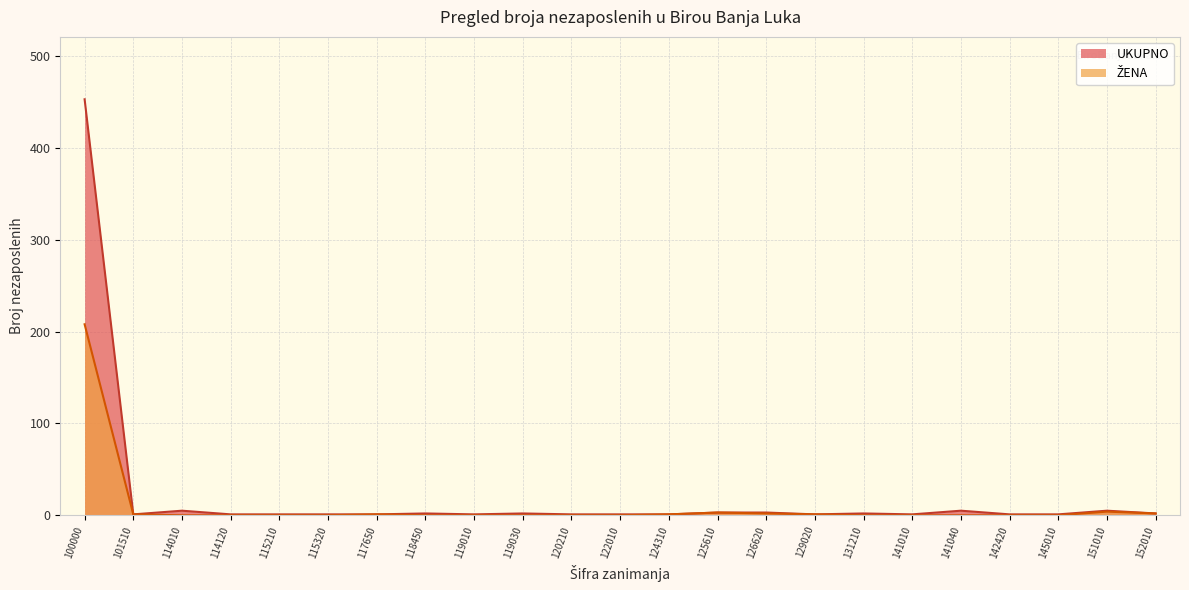

What value does the UKUPNO series have at 126620, to the nearest 5?

5